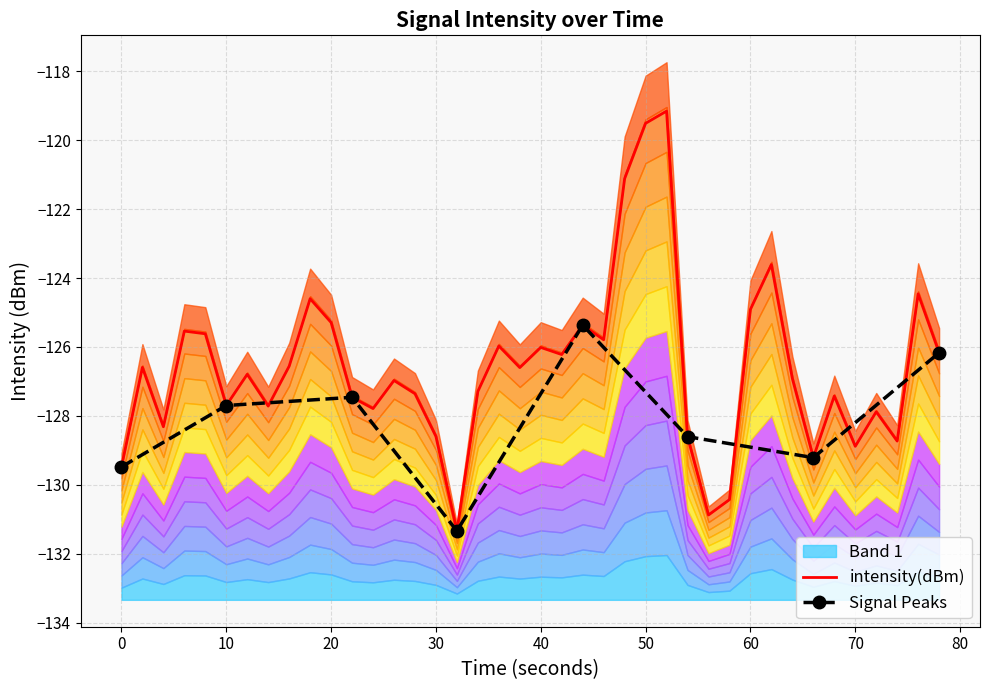

The value of intensity(dBm) at 10 is -127.7. True or false?

True